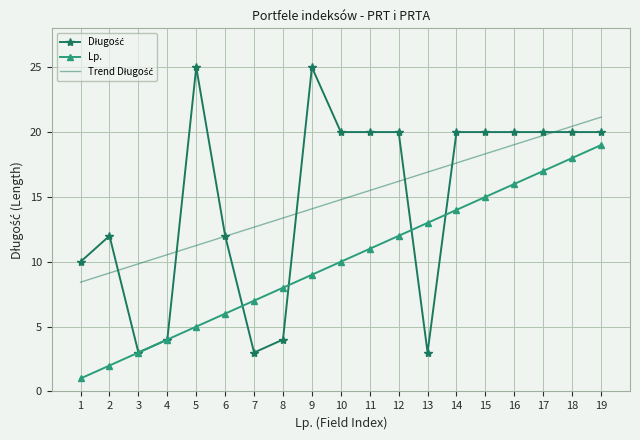

Reading left to right, extract all data points from this chart.

Długość: 1=10	2=12	3=3	4=4	5=25	6=12	7=3	8=4	9=25	10=20	11=20	12=20	13=3	14=20	15=20	16=20	17=20	18=20	19=20
Lp.: 1=1	2=2	3=3	4=4	5=5	6=6	7=7	8=8	9=9	10=10	11=11	12=12	13=13	14=14	15=15	16=16	17=17	18=18	19=19